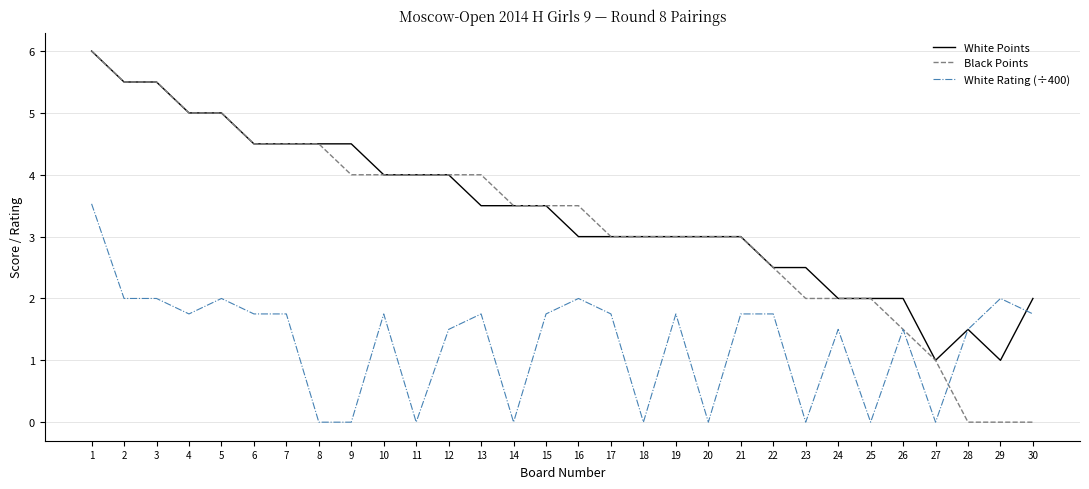

Which series has the largest range (max minus min)?

Black Points